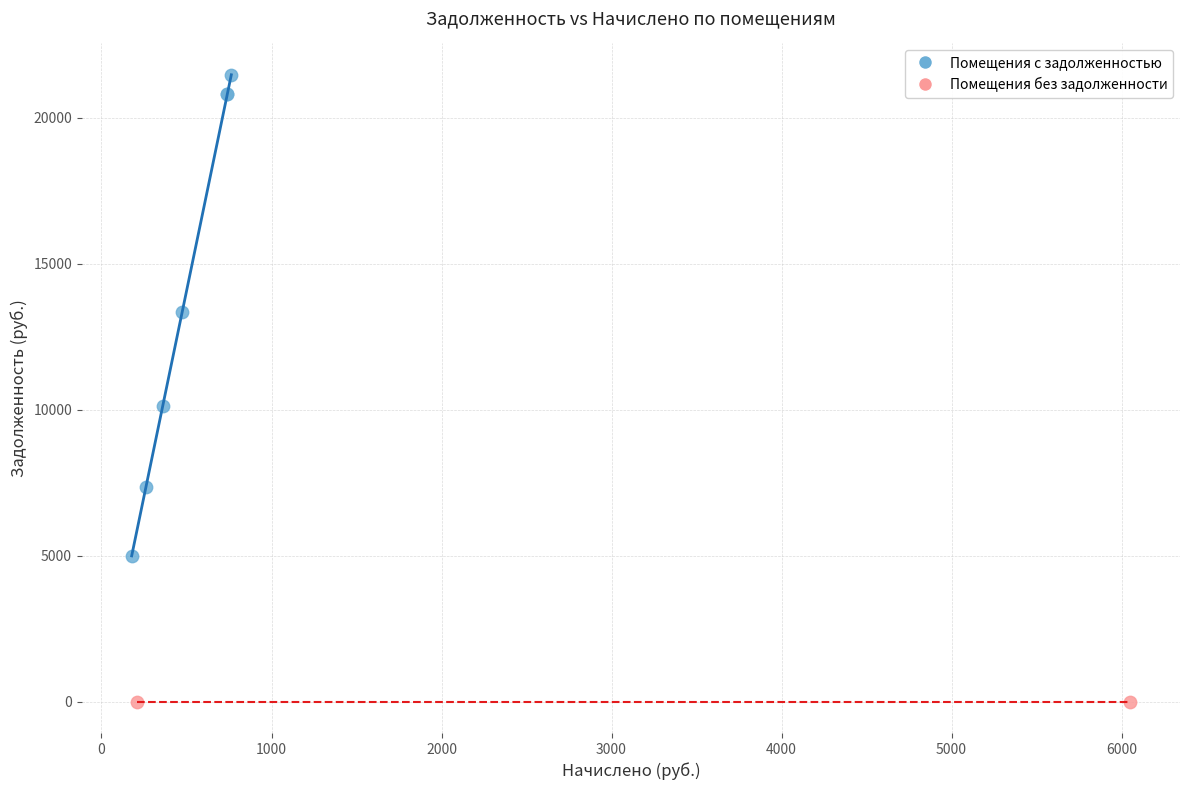

What are all the series names shown in the legend?

Помещения с задолженностью, Помещения без задолженности